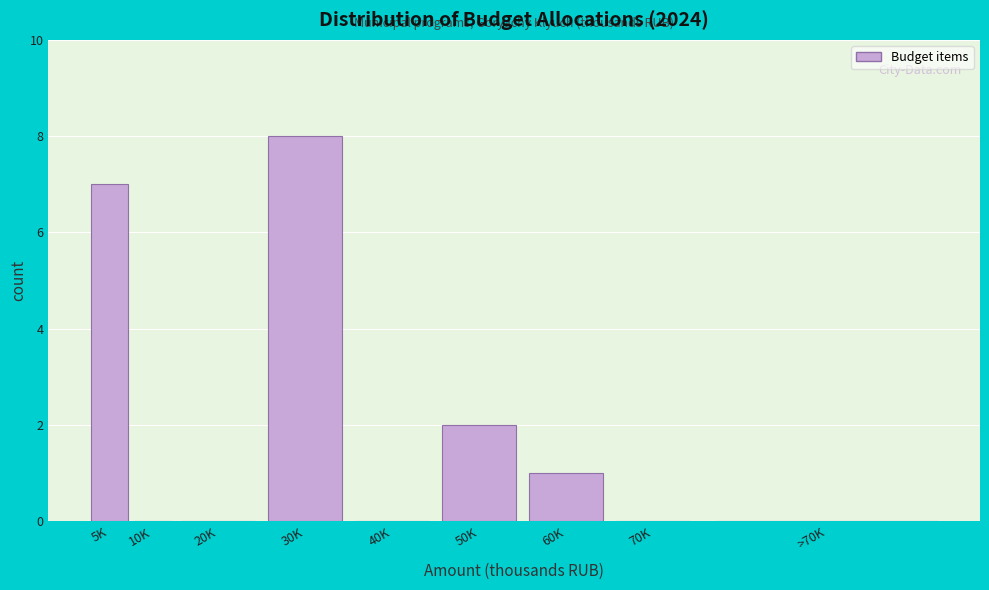

Reading right to left, what are all the values shown in this chart?

>70K=0	70K=0	60K=1	50K=2	40K=0	30K=8	20K=0	10K=0	5K=7